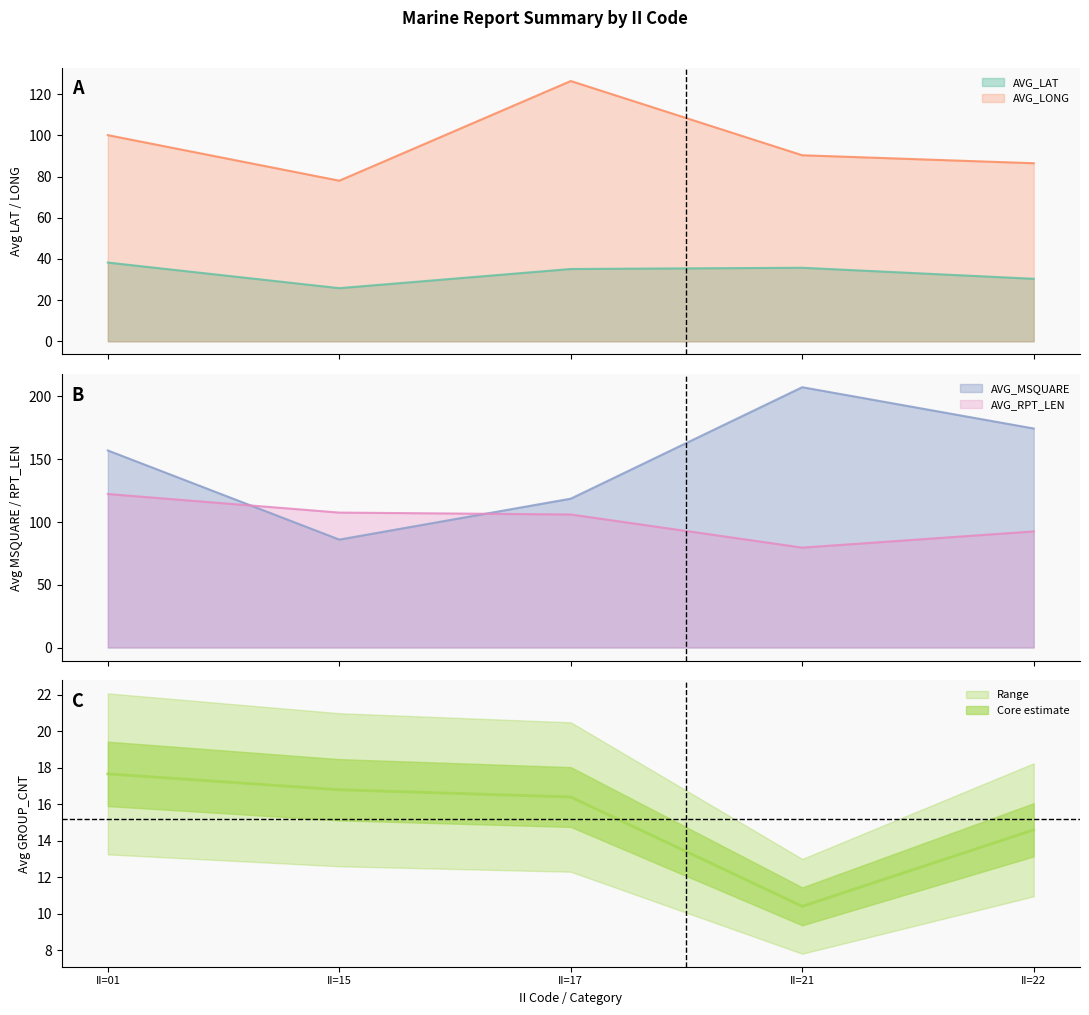

Rank the series by their maximum value, from lowest to highest.

AVG_GROUP_CNT, AVG_LAT, AVG_RPT_LEN, AVG_LONG, AVG_MSQUARE